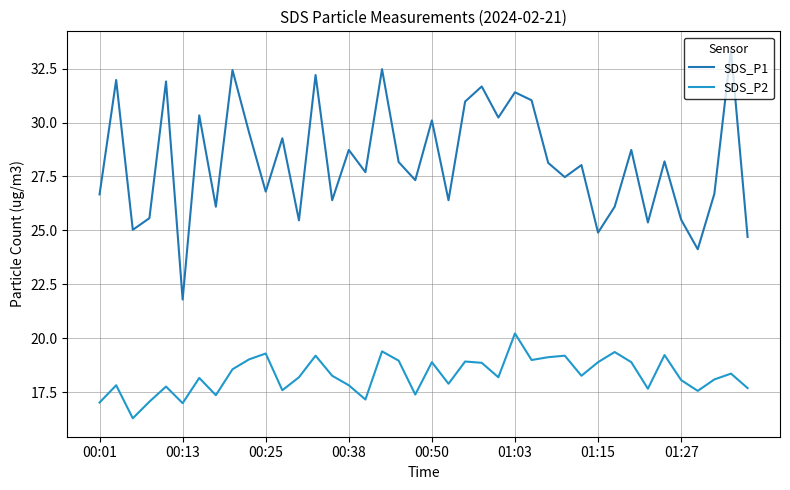

What is the smallest value displayed?

16.3